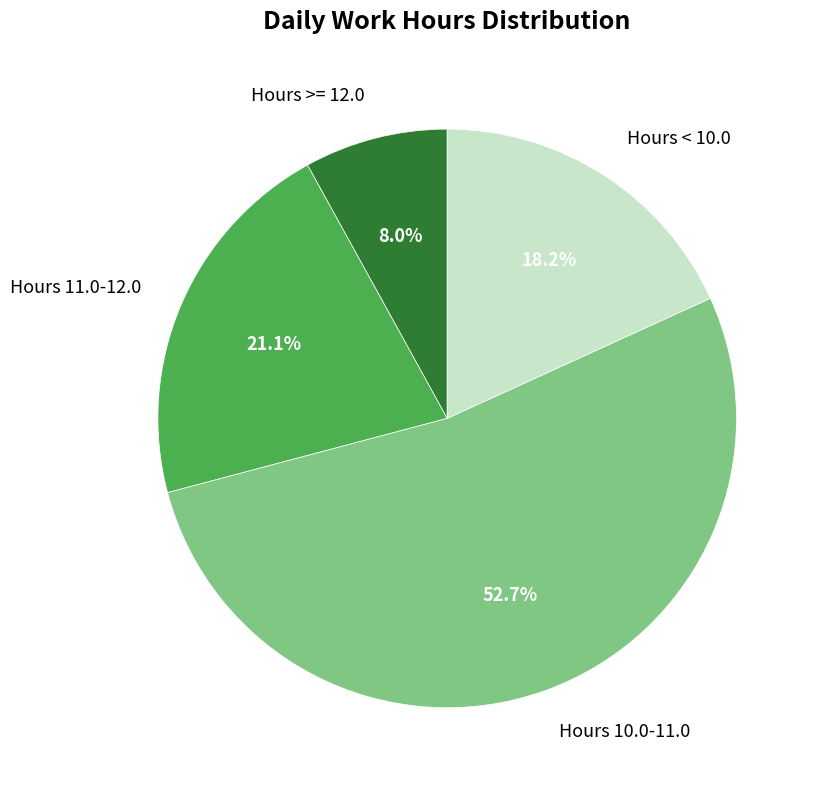

Count the number of slices in the pie.

4